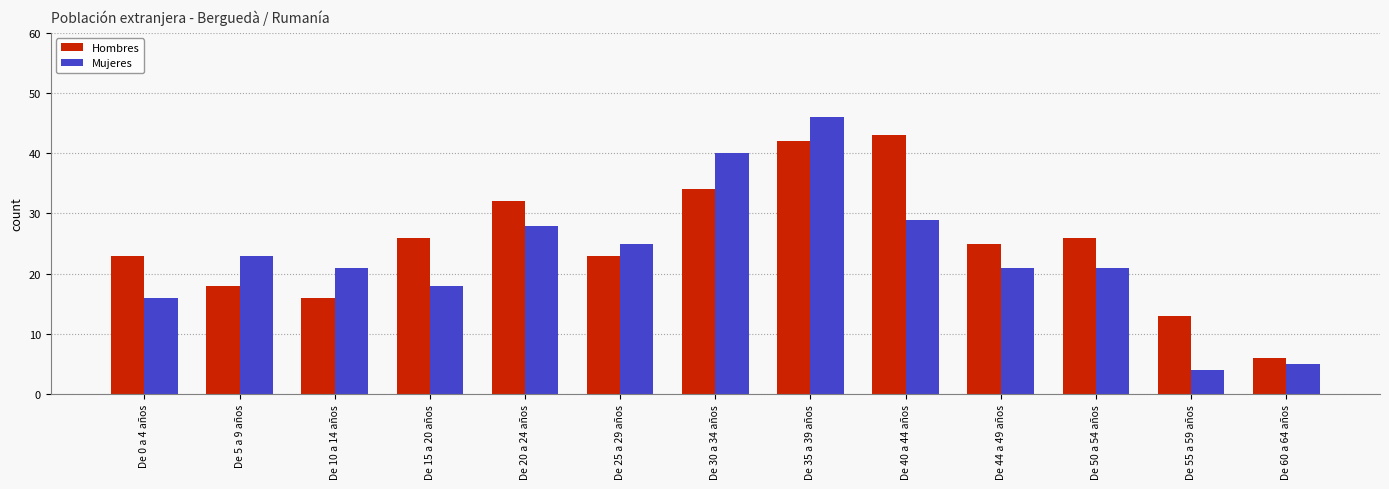

At how many categories does at least one series exceed 18?

11